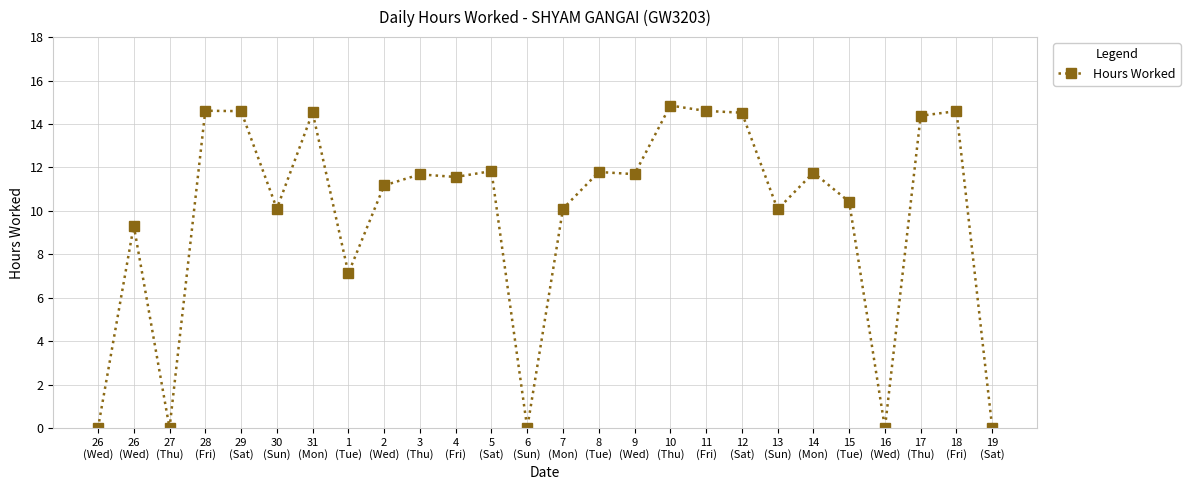

How many data points does each series have?

26